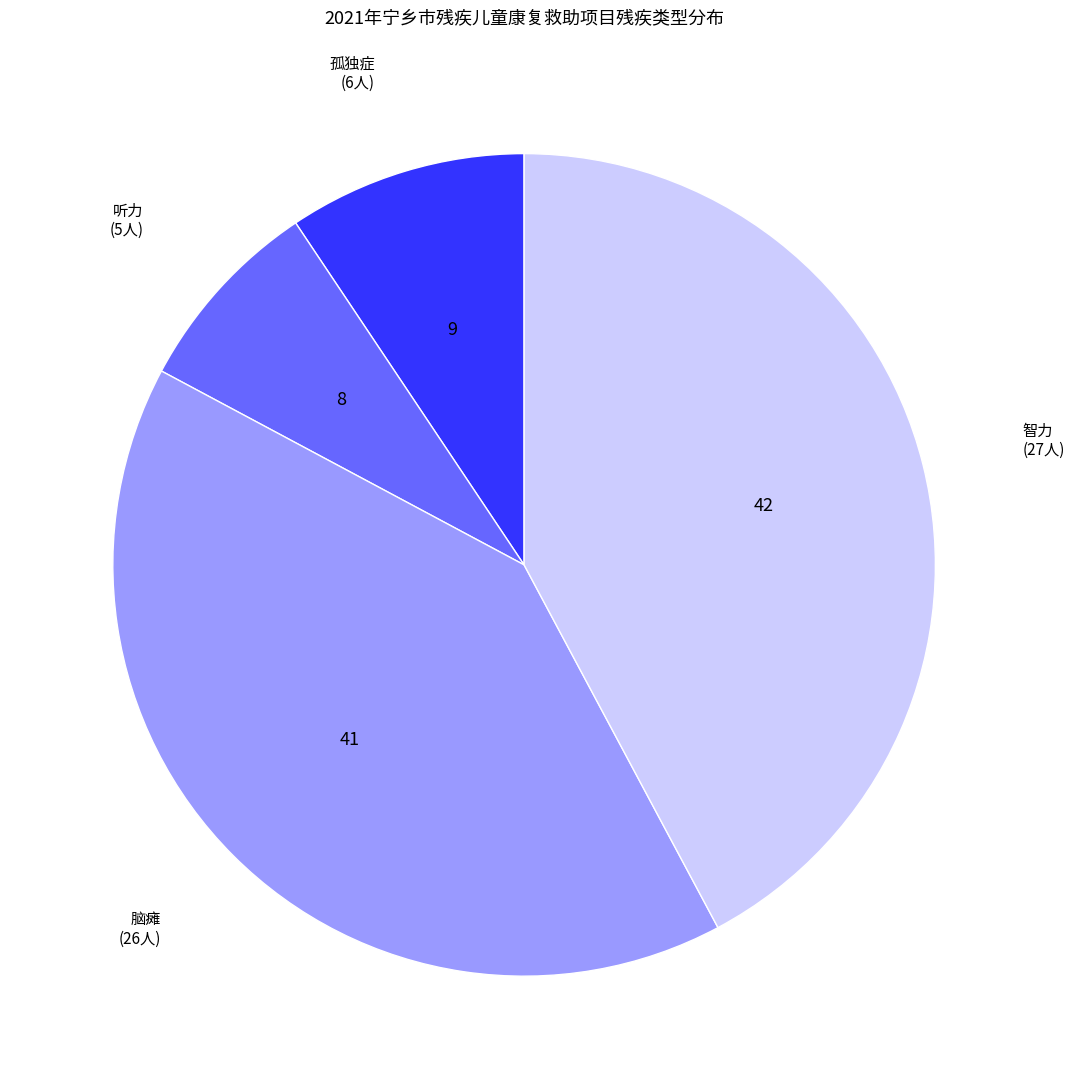

Count the number of slices in the pie.

4